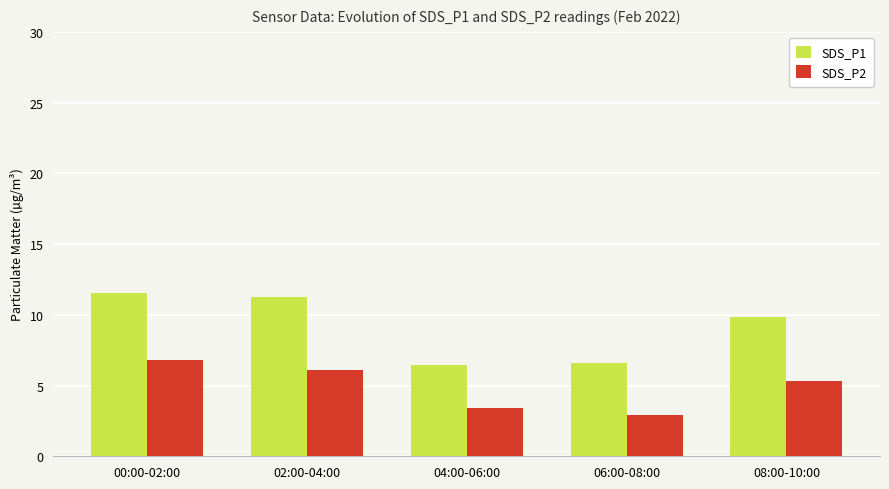

What is the label of the 5th bar from the left?

08:00-10:00